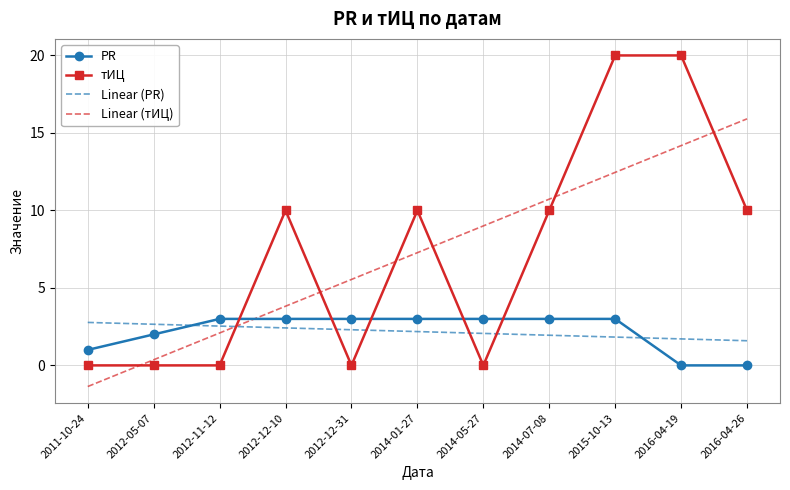

What is the difference between the maximum and minimum values in the Linear (тИЦ) series?

17.3